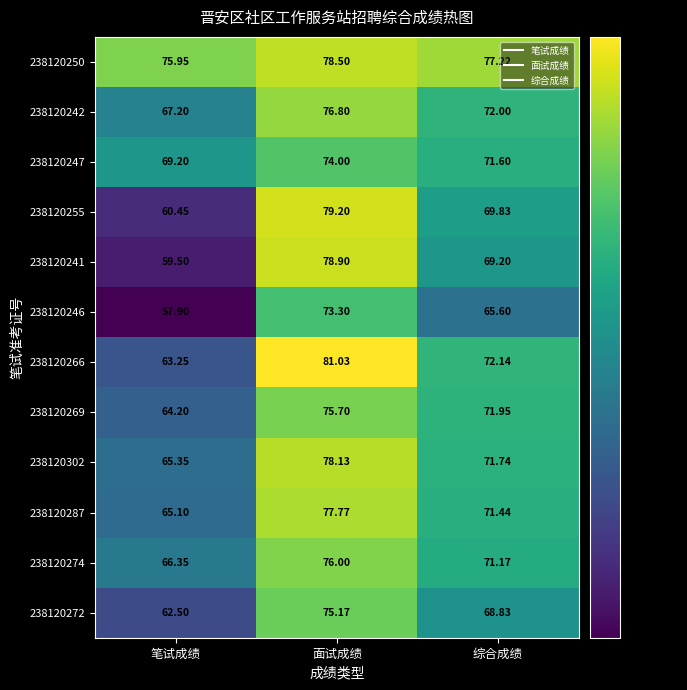

At which category is the sum across all series the highest?

面试成绩